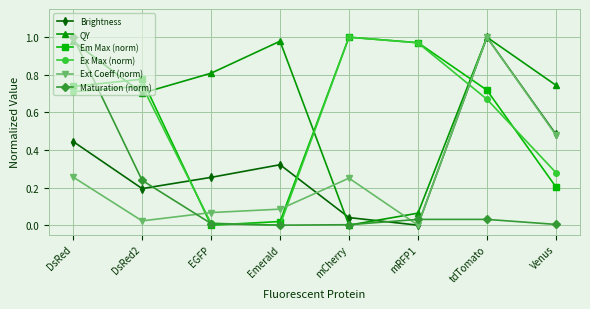

How many data points does each series have?

8